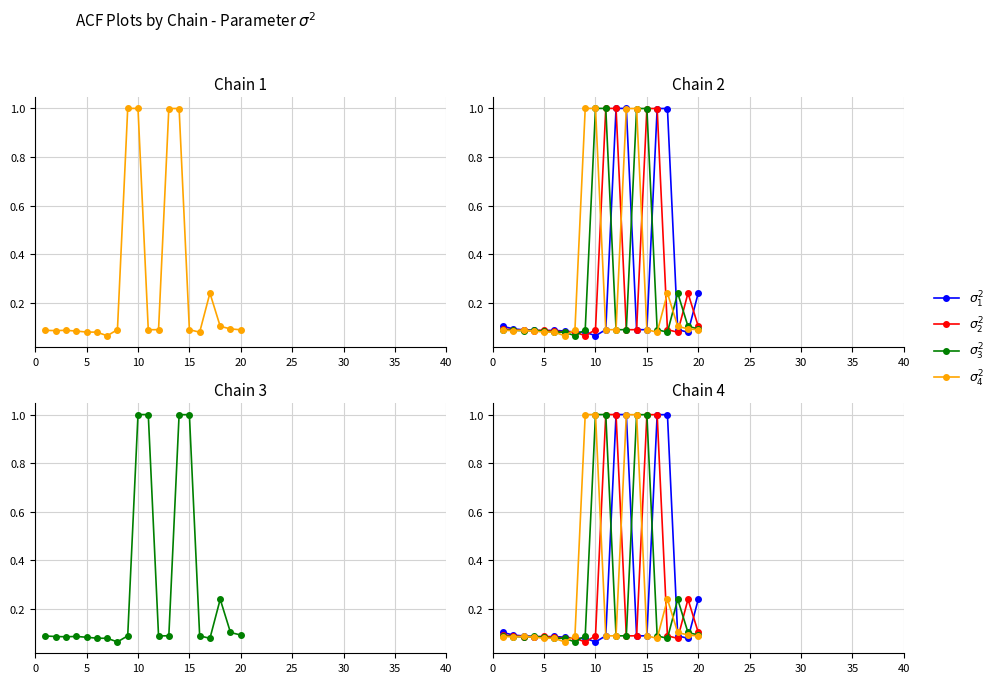

What is the minimum value shown in the chart?

0.1